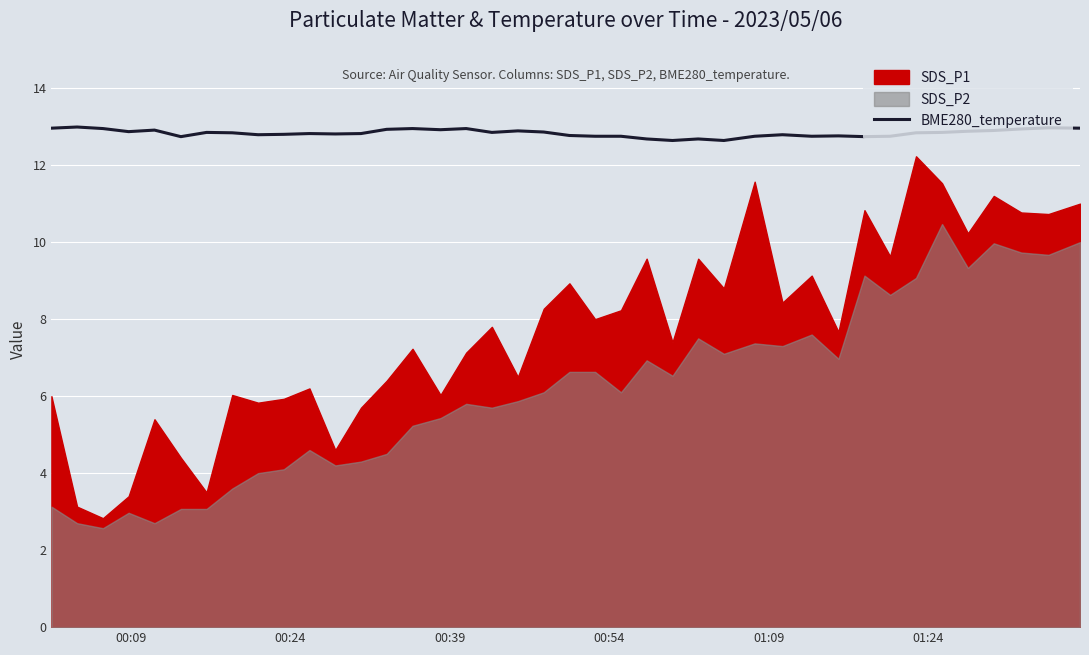

What is the sum of all values?

513.3